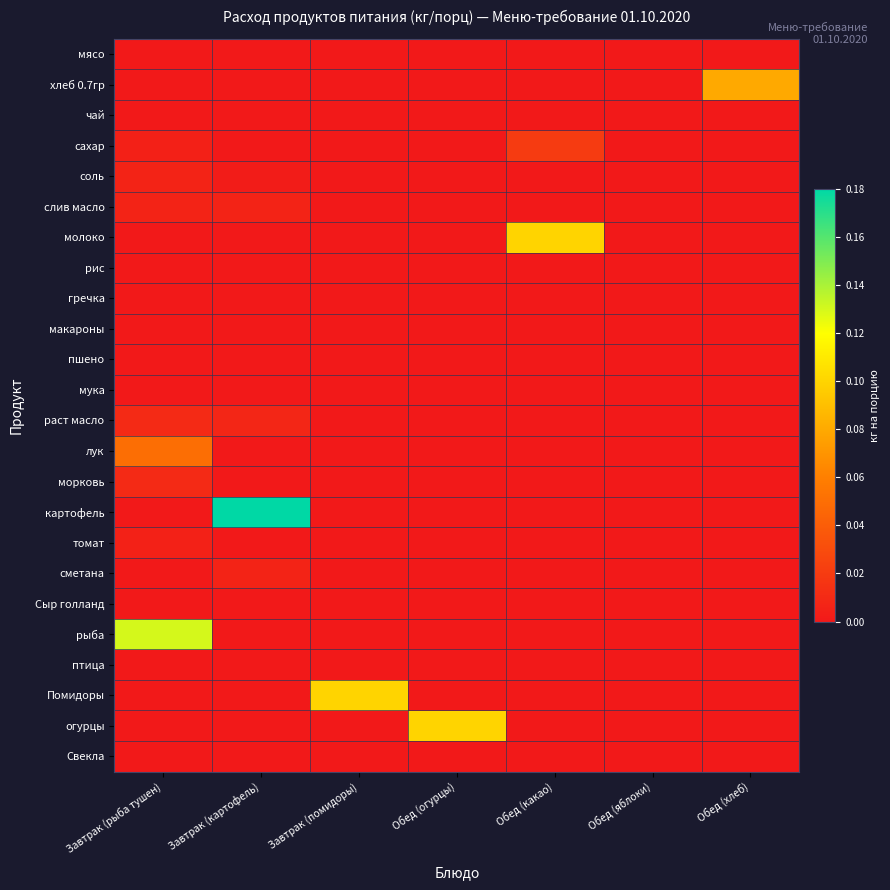

Which series has the widest spread of values?

картофель